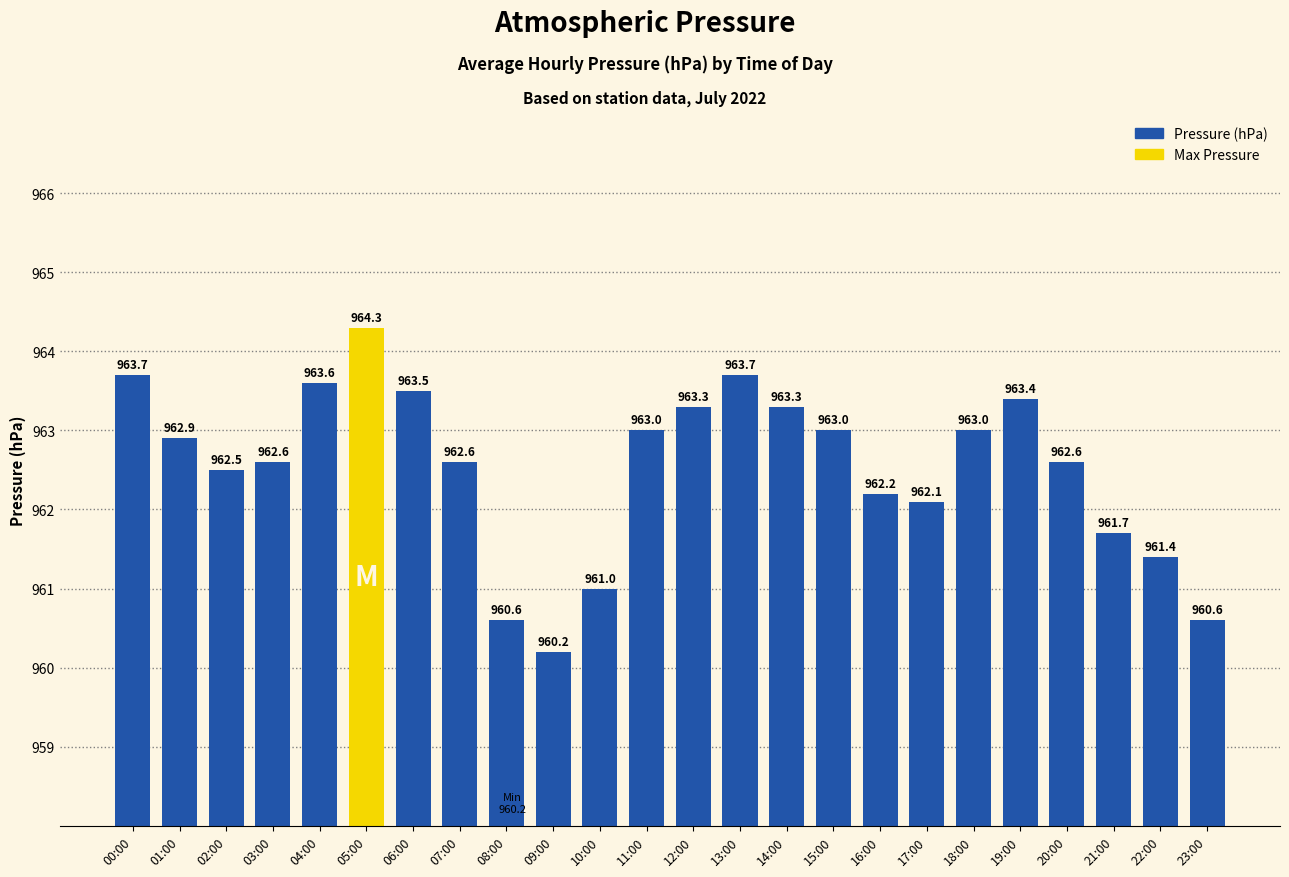

What is the value of the 20th bar from the left?

963.4